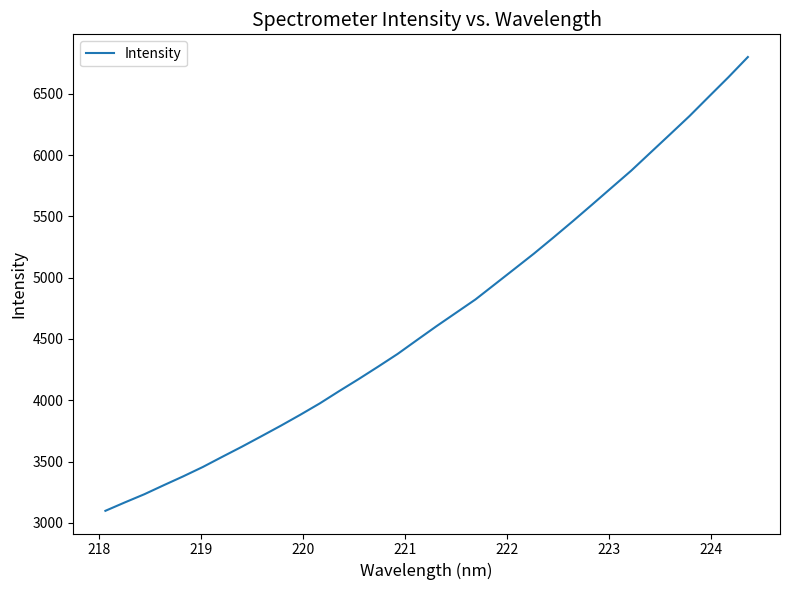

What is the smallest value displayed?

3098.5